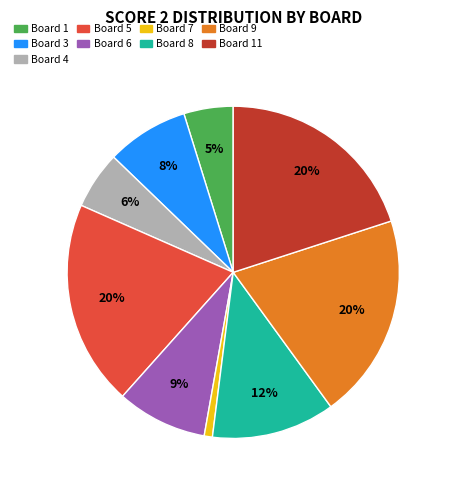

To the nearest percent, what is the average slice percentage?

11%